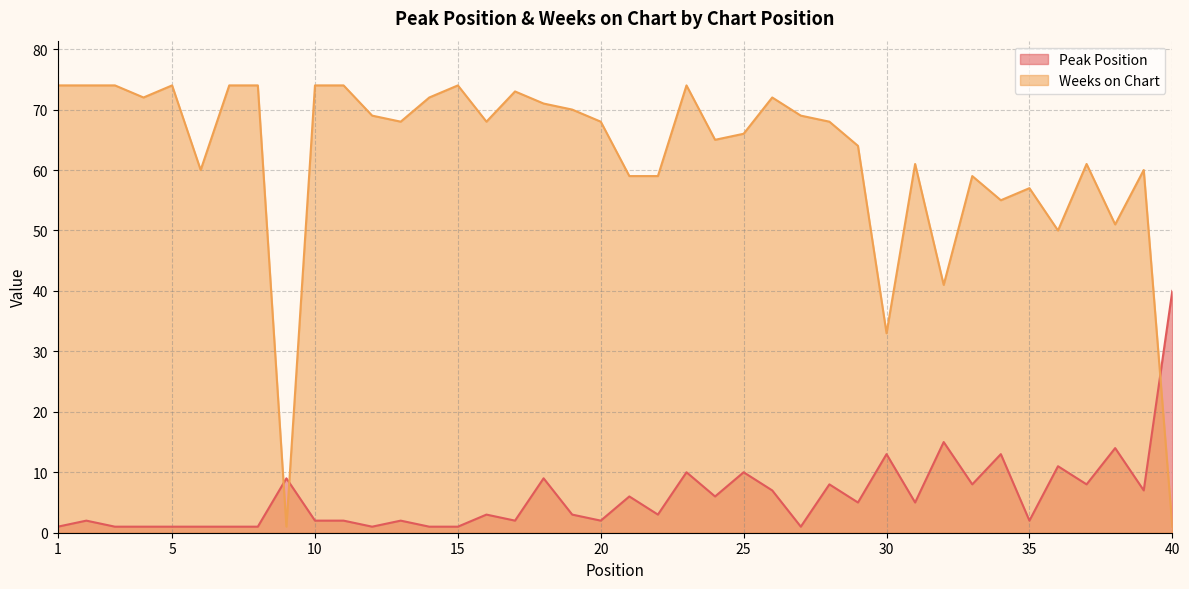

At how many categories does at least one series exceed 4?

40